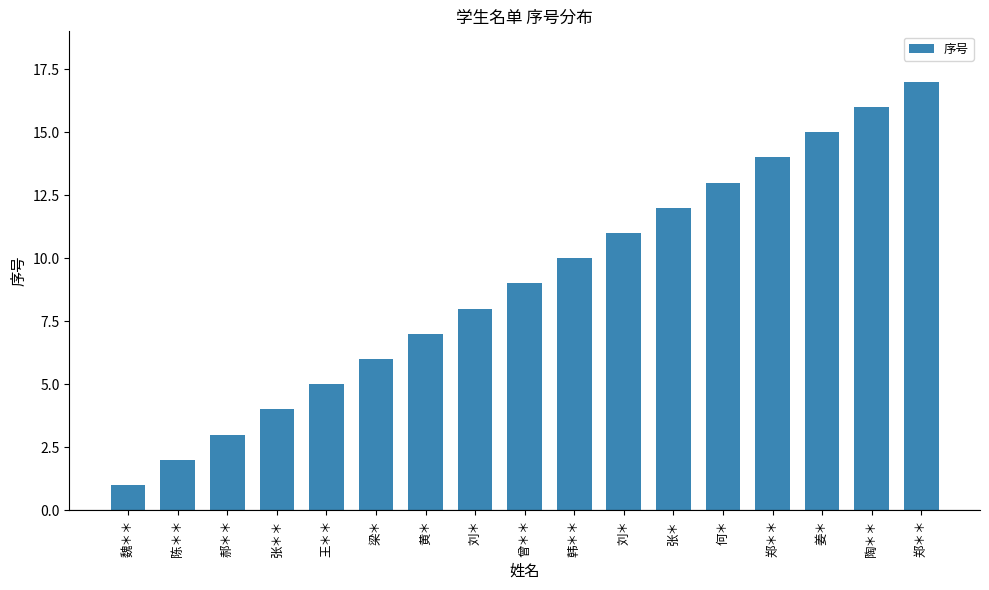

What is the value of the 6th bar from the left?

6